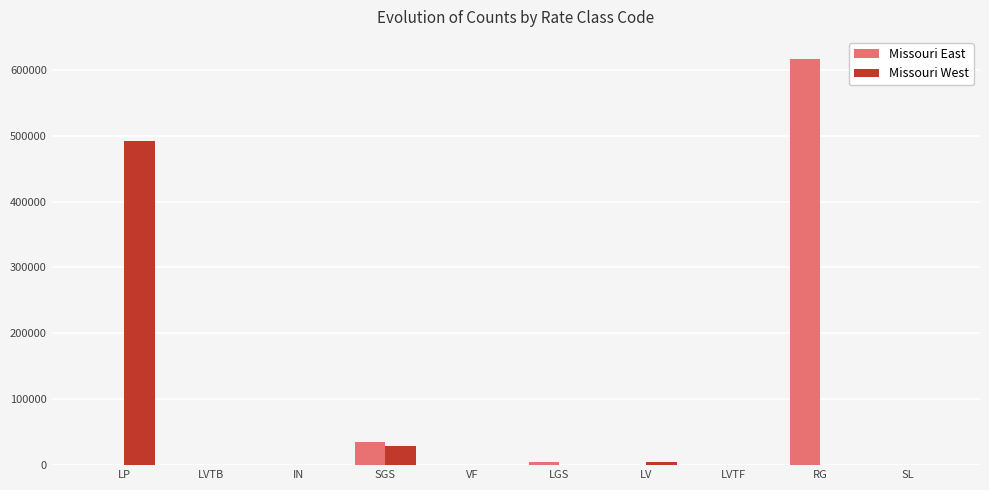

What is the highest value of the Missouri East series?

616065